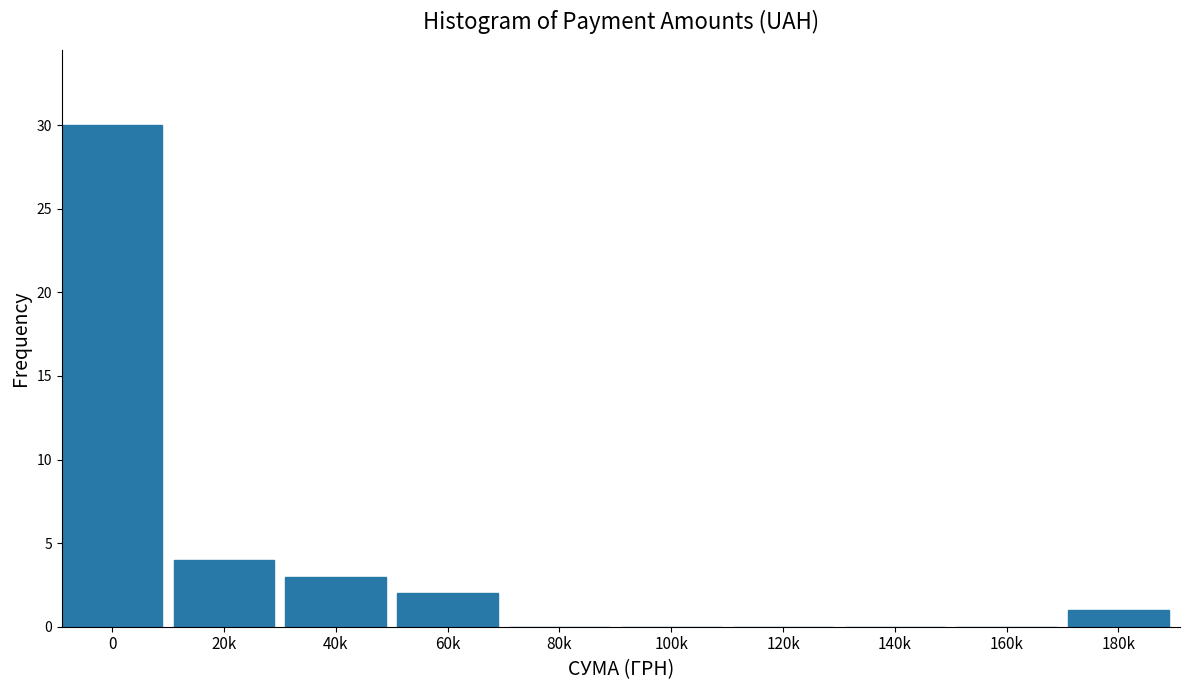

Reading left to right, list all the values displayed in this chart.

0=30	20k=4	40k=3	60k=2	80k=0	100k=0	120k=0	140k=0	160k=0	180k=1